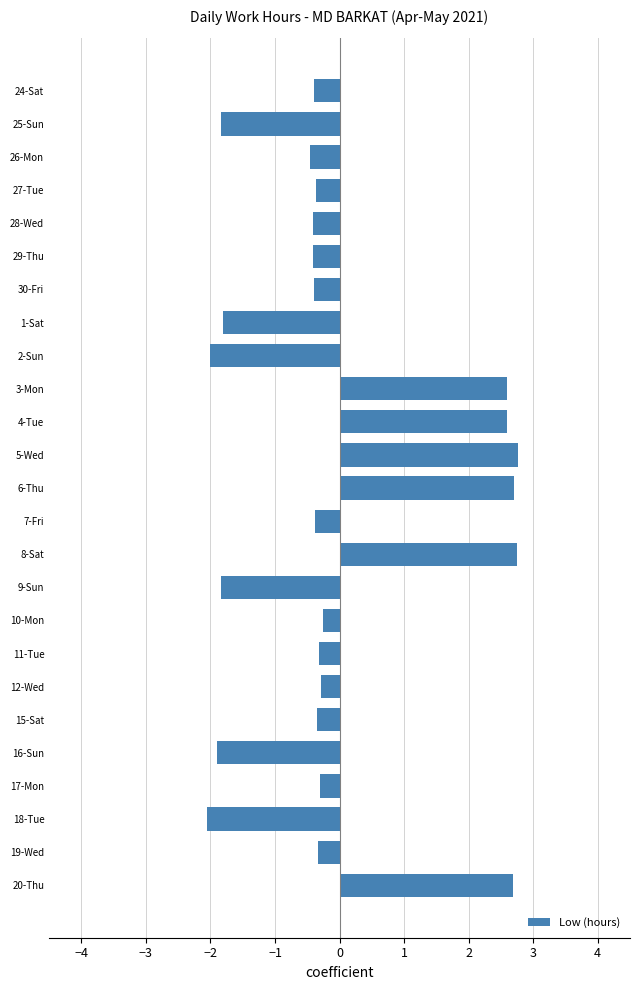

Which has a higher value, 17-Mon or 1-Sat?

17-Mon